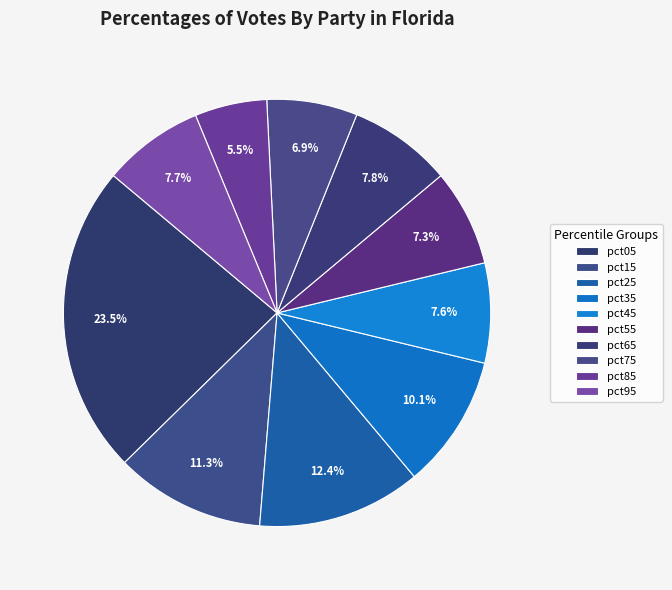

True or false: pct15 accounts for 5% of the total.

False